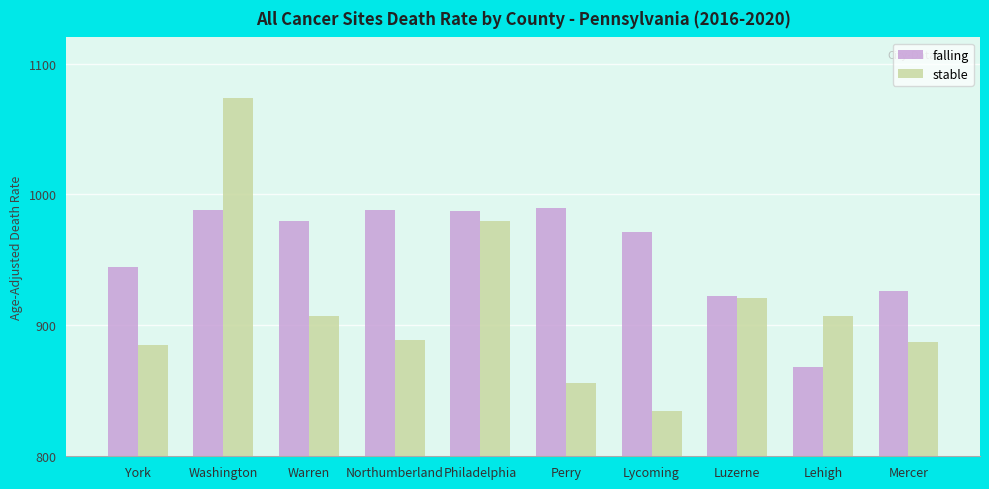

What is the label of the 8th bar from the left?

Luzerne